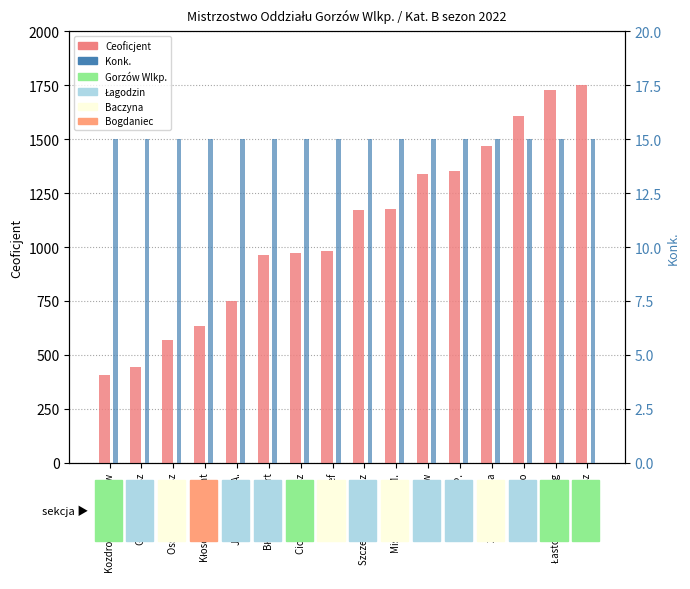

How many distinct data groups are displayed?

2